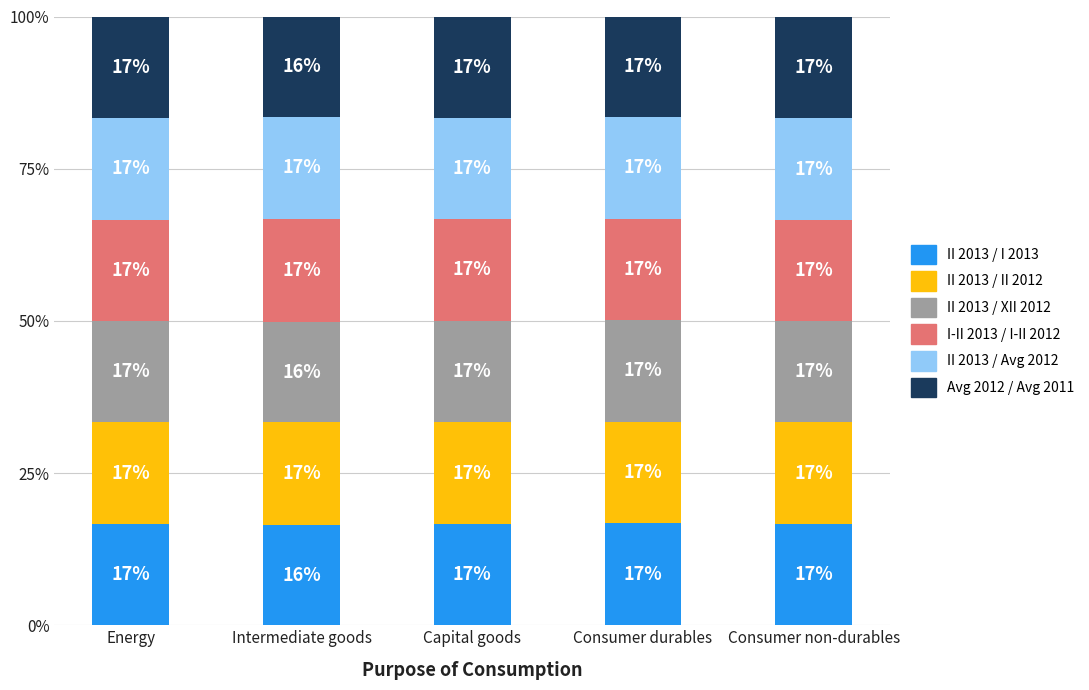

What is the highest value of the II 2013 / I 2013 series?

16.8